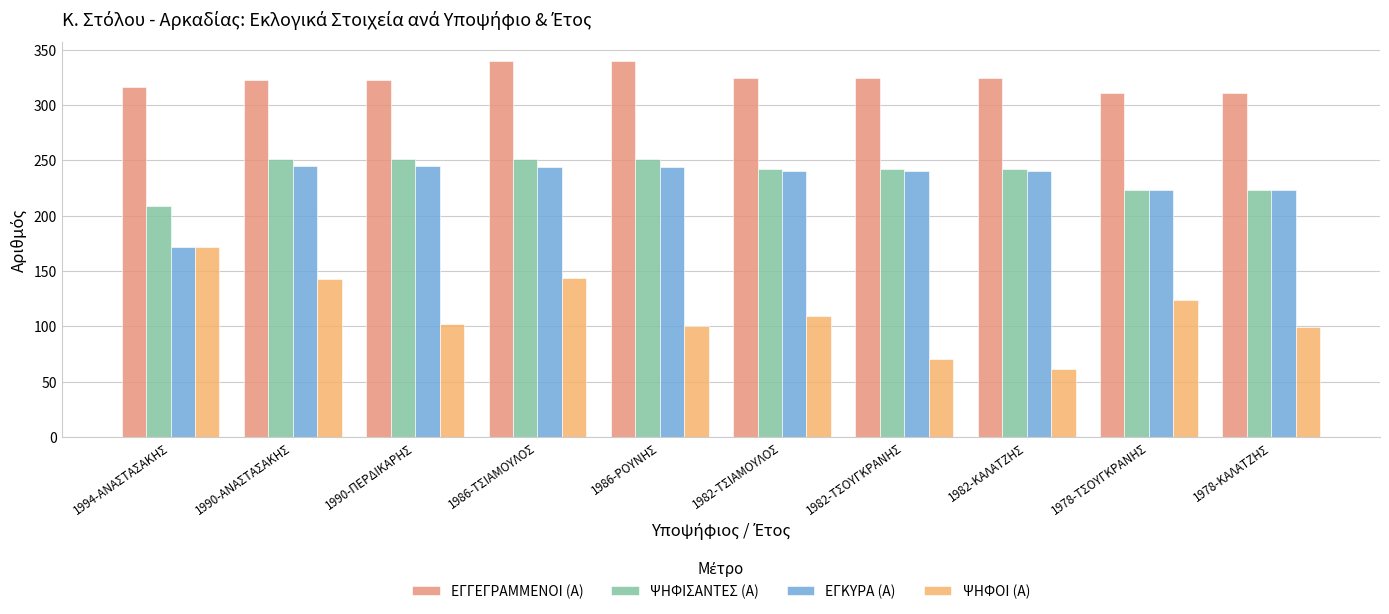

Is the value of ΨΗΦΟΙ (Α) at 1990-ΠΕΡΔΙΚΑΡΗΣ greater than the value of ΕΓΓΕΓΡΑΜΜΕΝΟΙ (Α) at 1986-ΡΟΥΝΗΣ?

No